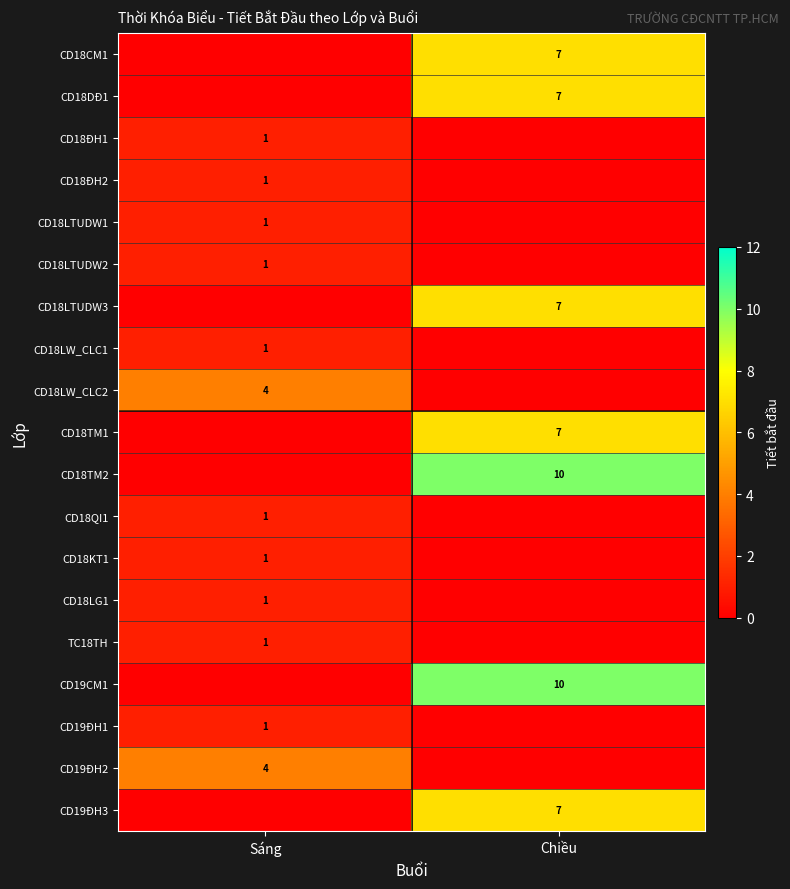

Is it true that TC18TH equals 1 at Sáng?

True